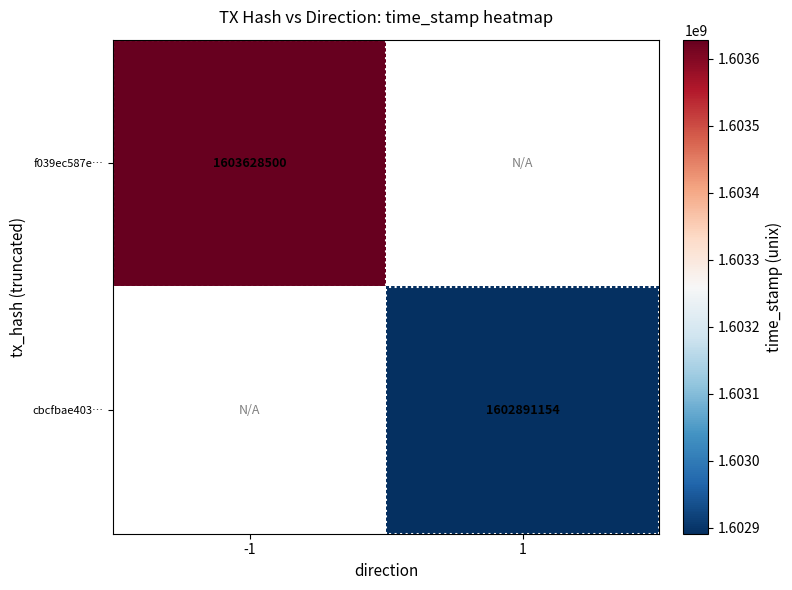

The value of f039ec587e… at -1 is 2156650539. True or false?

False